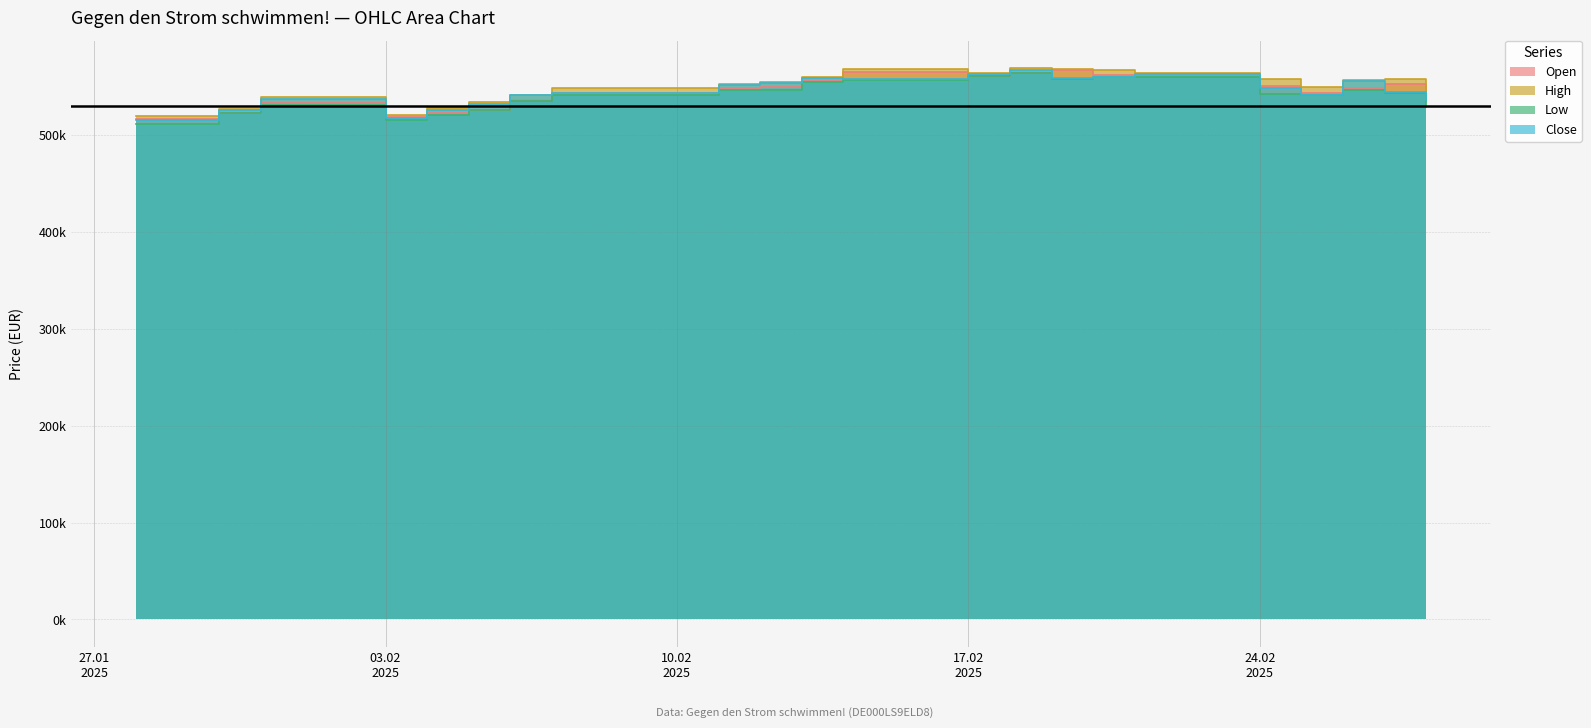

Between 05.02.2025 and 30.01.2025, which is larger?

05.02.2025